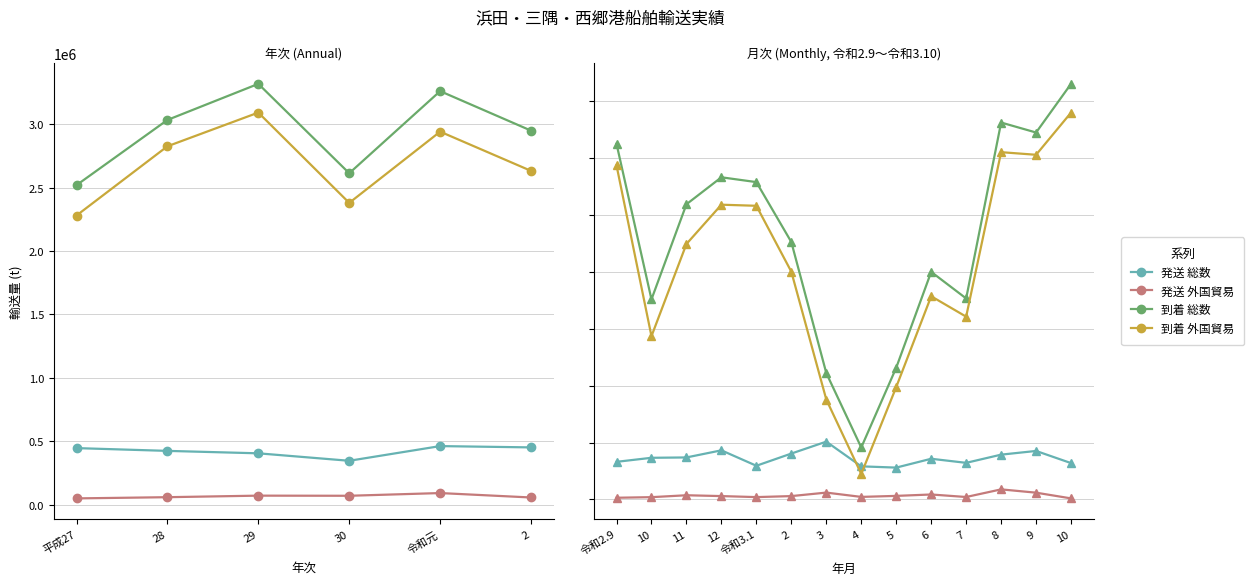

Is it true that 到着貨物_外国貿易 equals 304915 at 8?

True